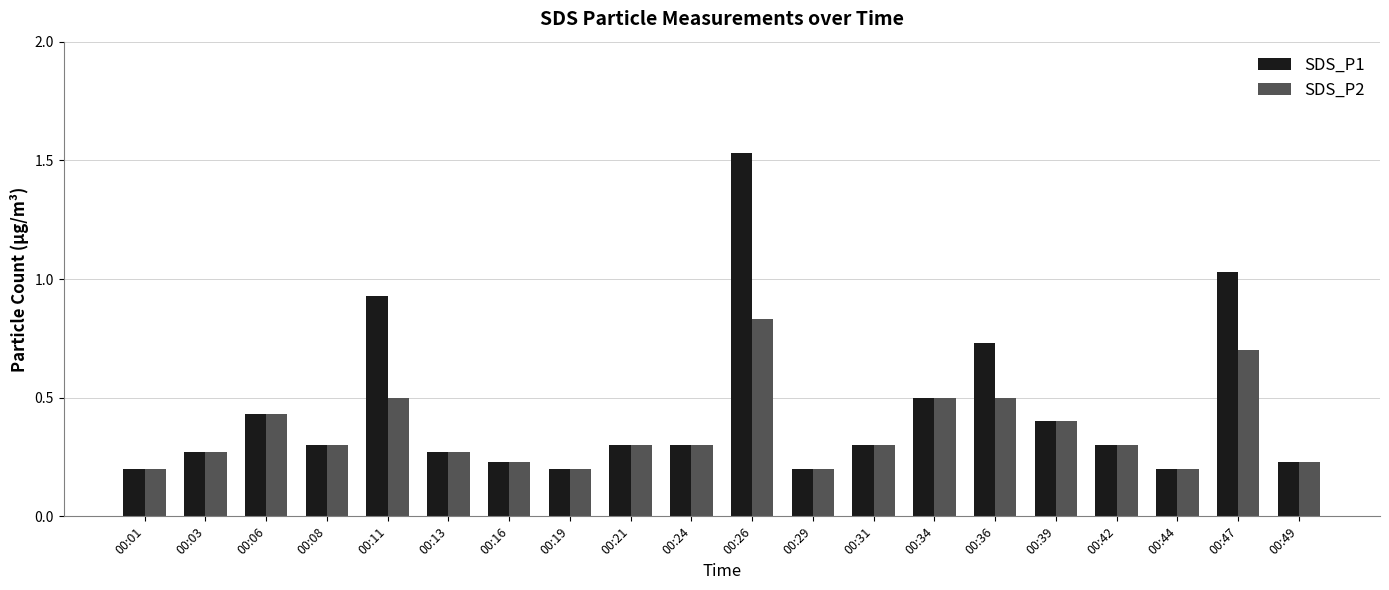

Rank the series by their average value, from lowest to highest.

SDS_P2, SDS_P1